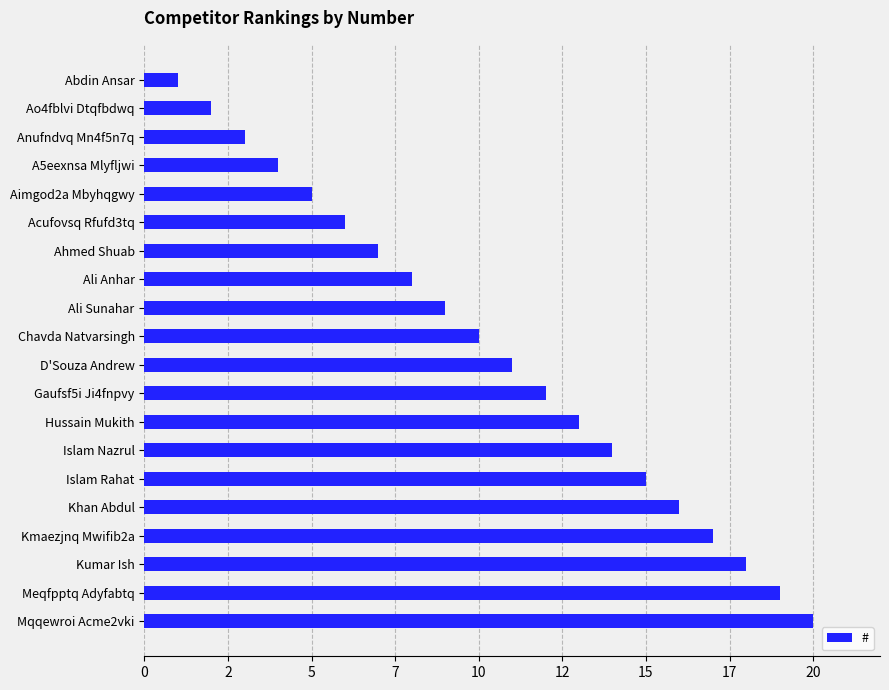

Does the chart contain any negative values?

No